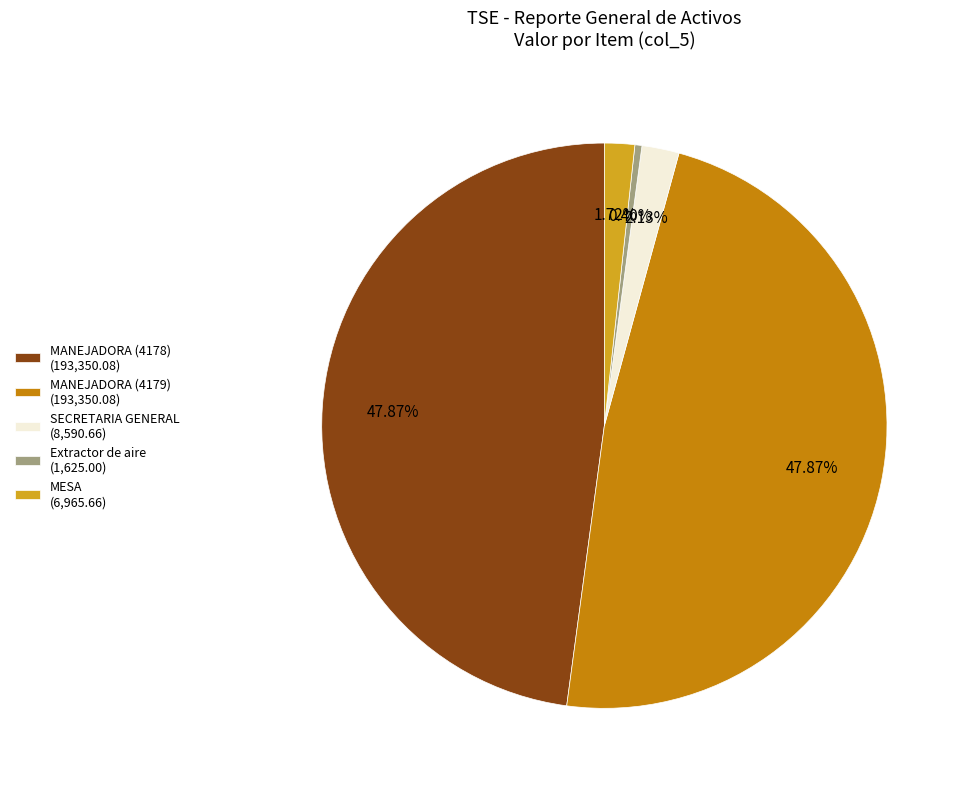

Does Extractor de aire represent more than half of the total?

No